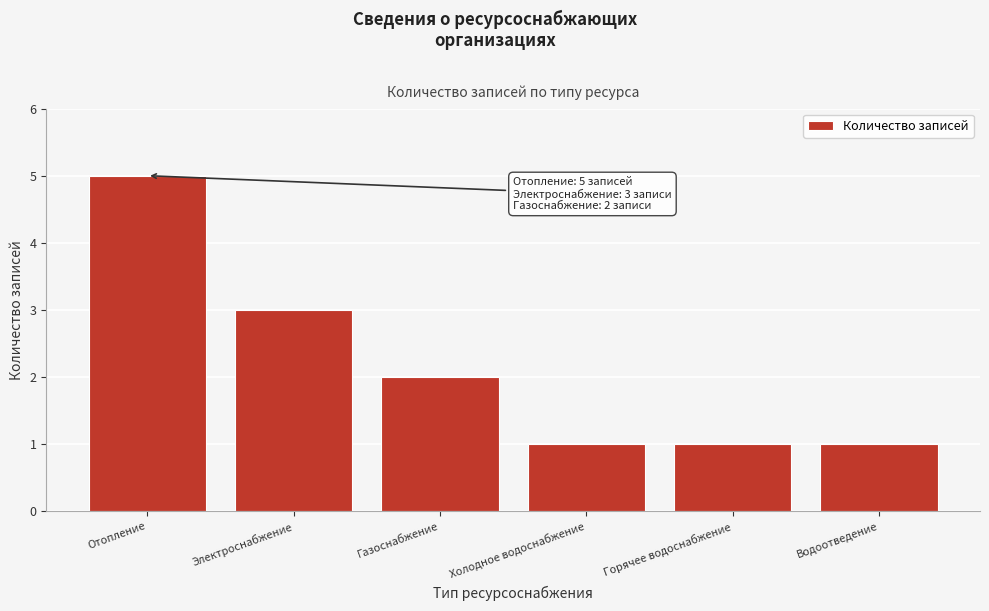

Reading left to right, transcribe all the data shown in this chart.

Отопление=5	Электроснабжение=3	Газоснабжение=2	Холодное водоснабжение=1	Горячее водоснабжение=1	Водоотведение=1